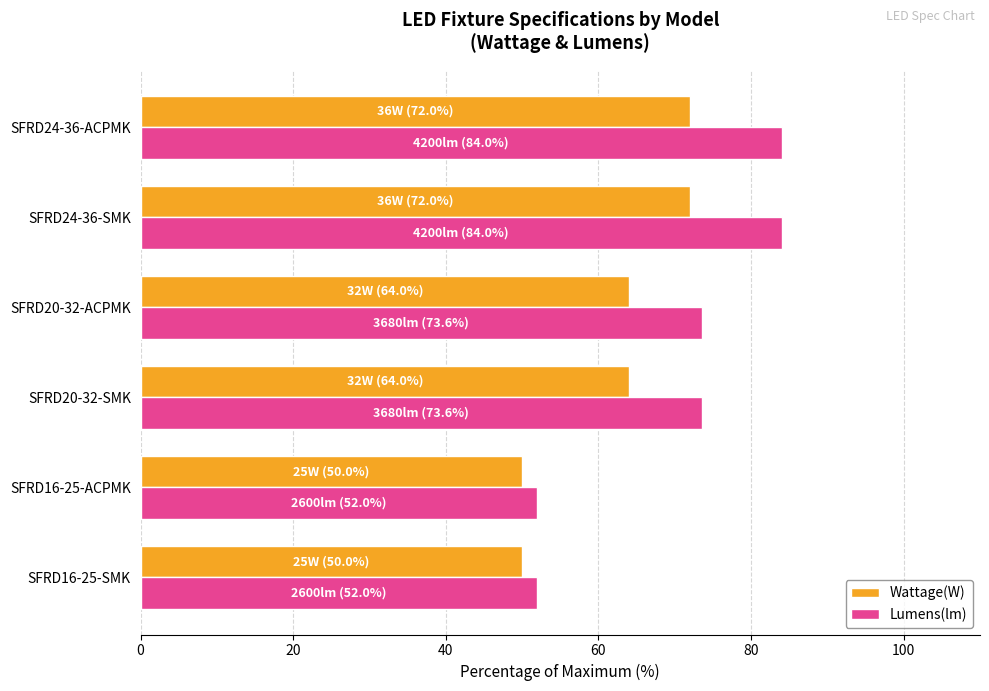

How many data points does each series have?

6